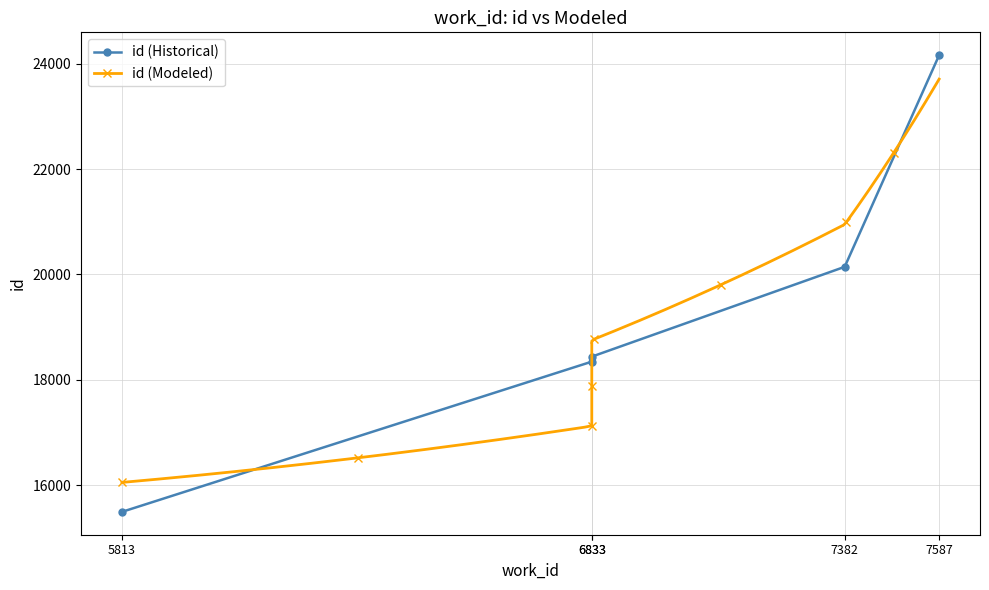

At which label does the data first exceed 18439?

7382